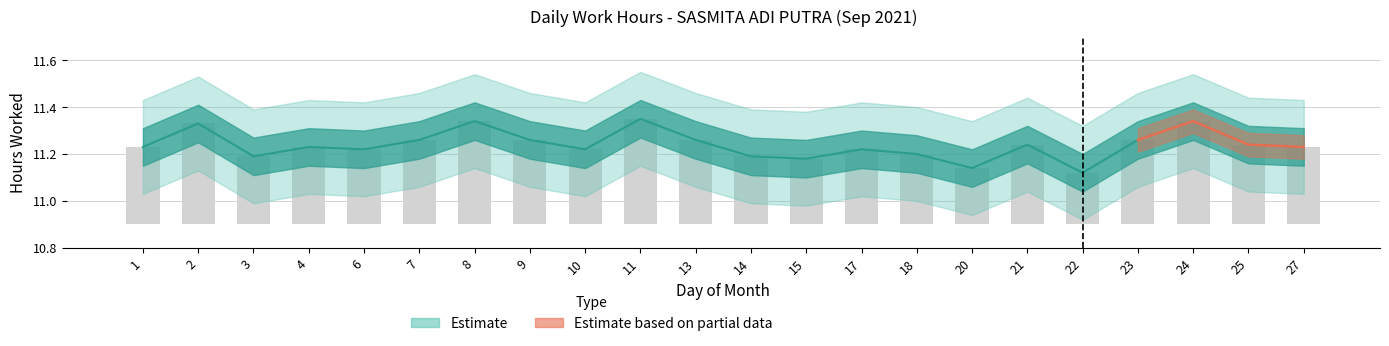

The value of Low at 25 is 11.2. True or false?

True